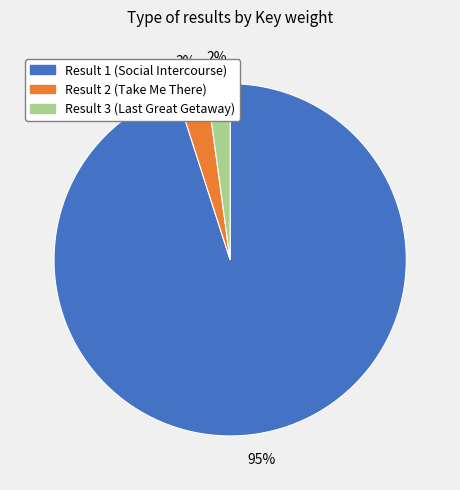

To the nearest percent, what is the average slice percentage?

33%